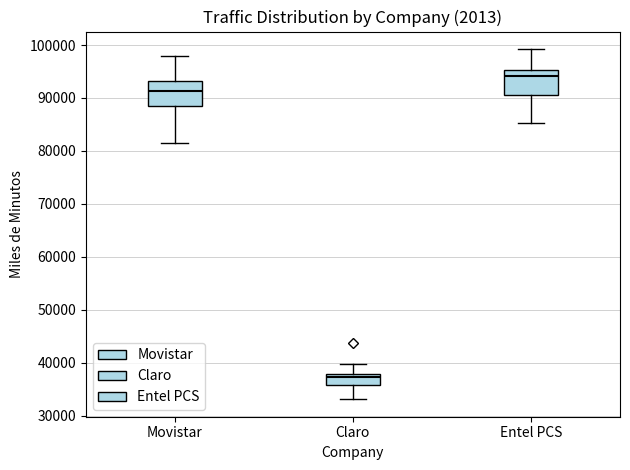

Where does the upper whisker of the box for Entel PCS end on the y-axis? The values are not printed on the chart, so give them approximately, as read against the axis.

99000